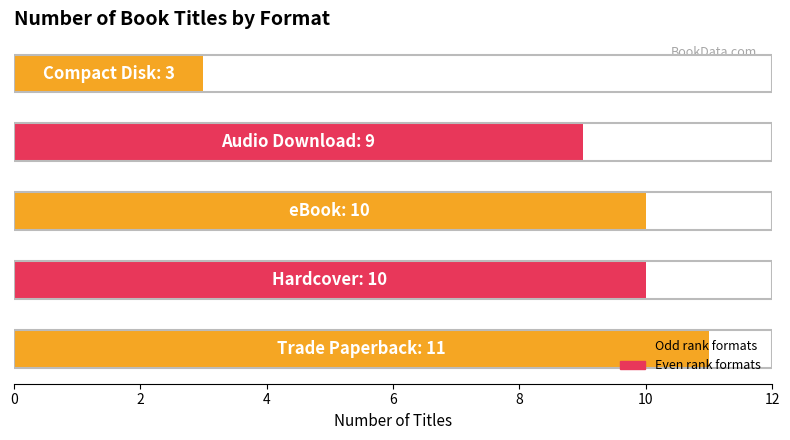

What is the minimum value shown in the chart?

3